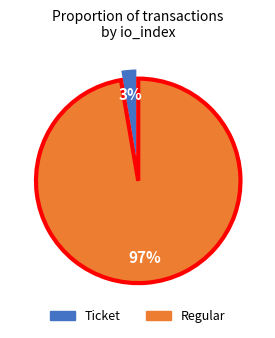

The Regular slice represents 89% of the pie. True or false?

False